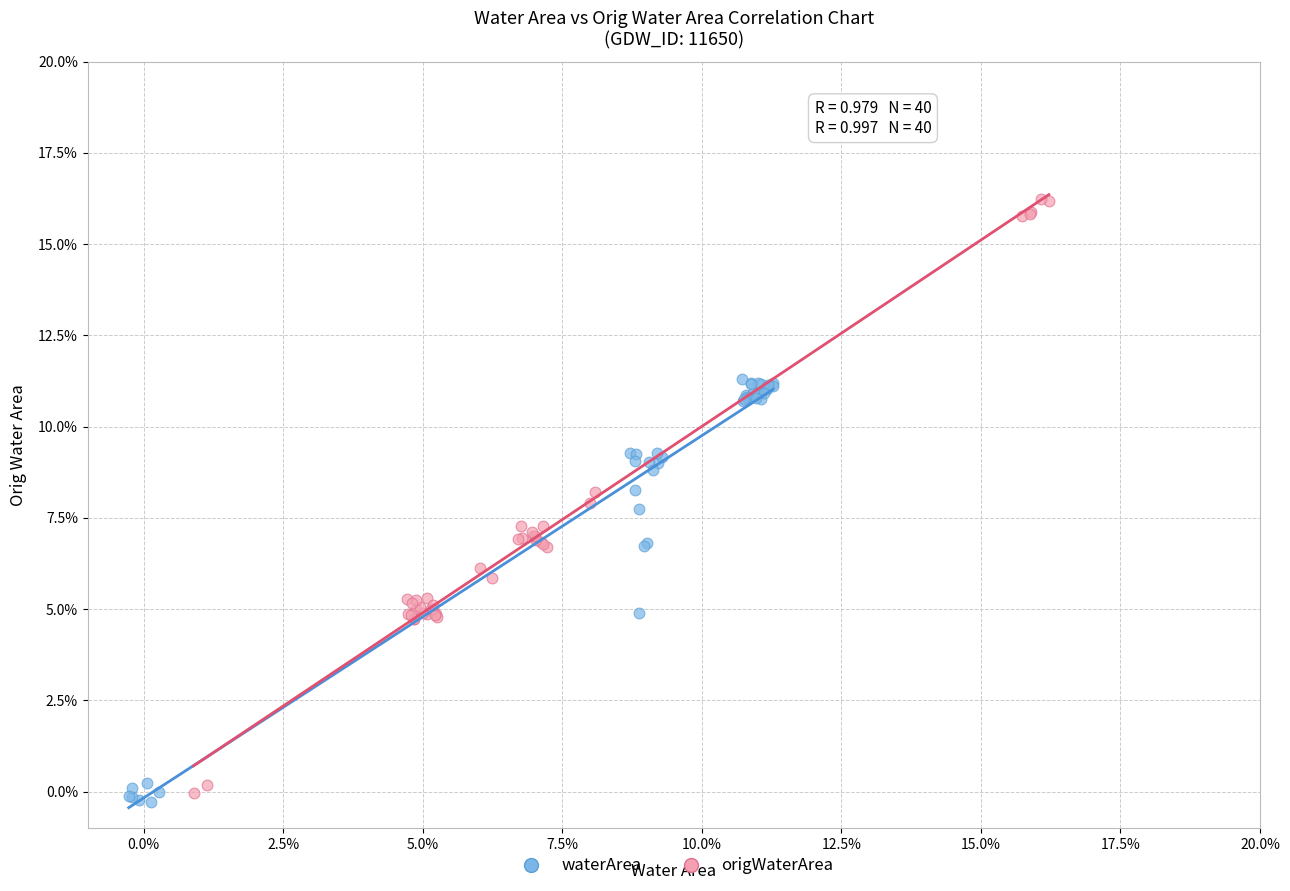

What are all the series names shown in the legend?

waterArea, origWaterArea